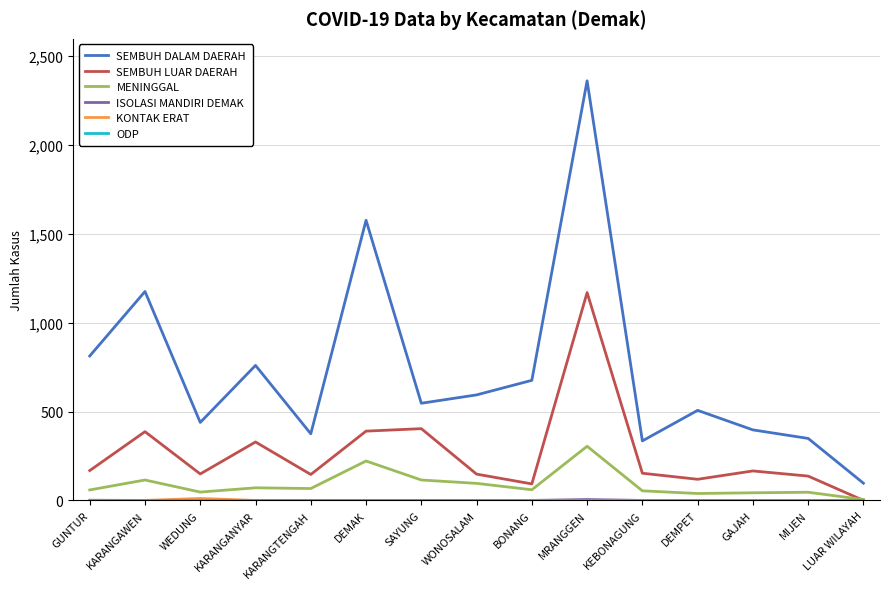

Does the chart have visible grid lines?

Yes